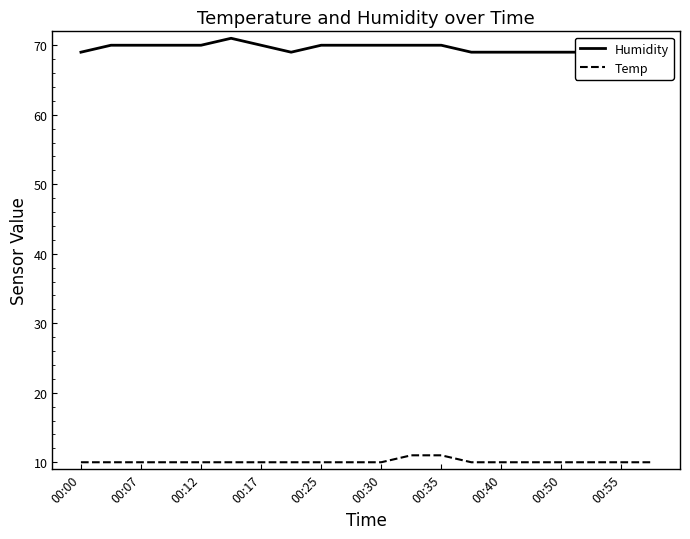

At 15, list the series in order from smallest to largest.

Temp, Humidity